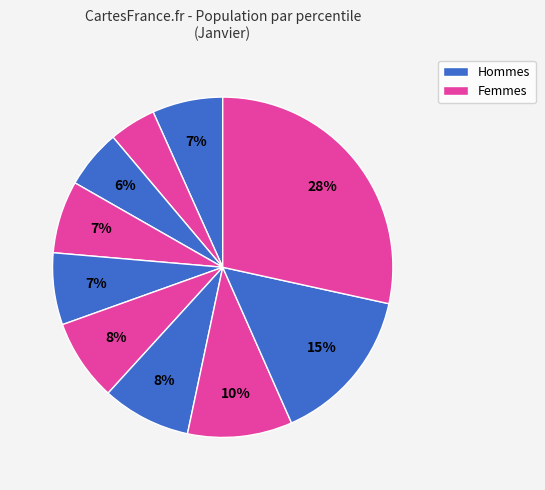

Count the number of slices in the pie.

10